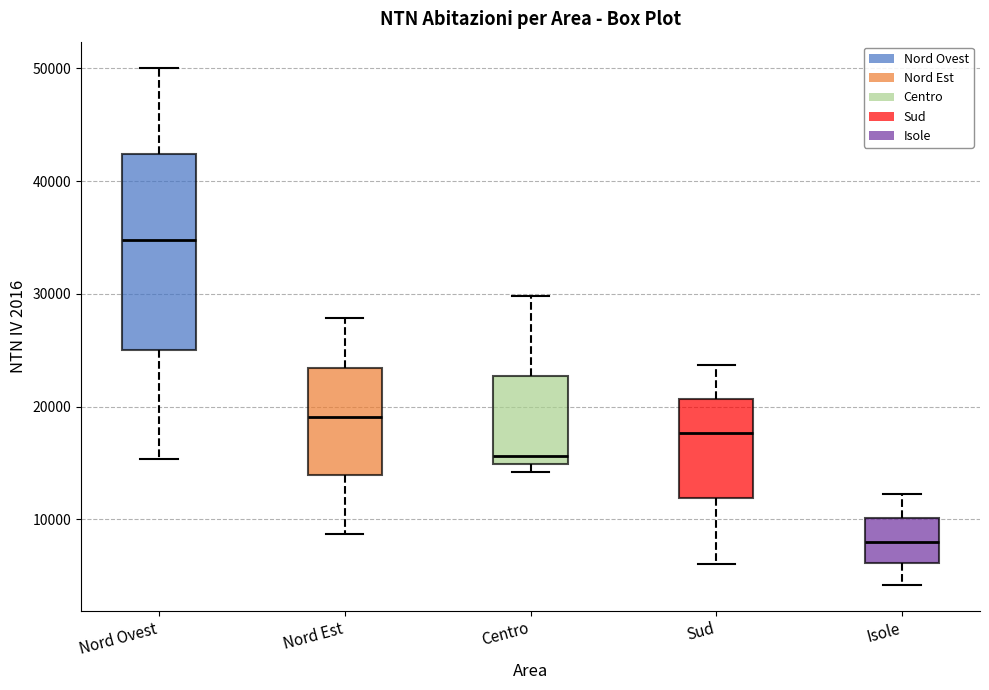

Which box is the tallest, from its lower edge to its upper edge?

Nord Ovest